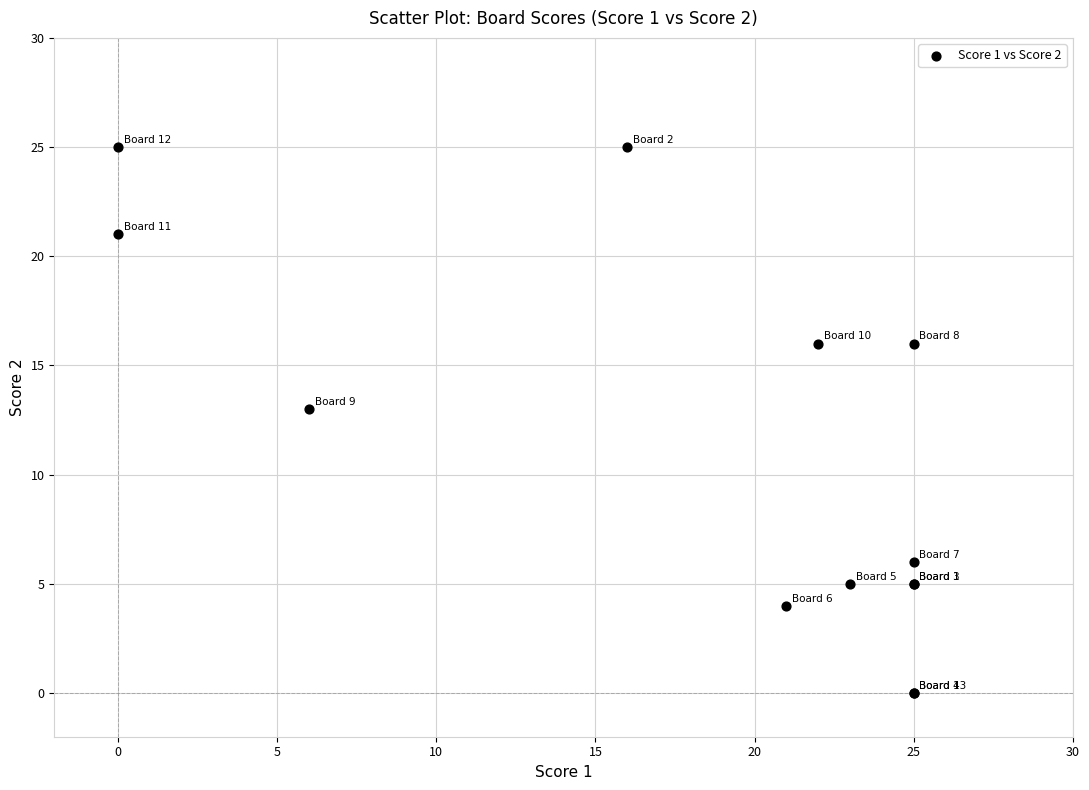

What Y value in the scatter plot is closest to 12?

13